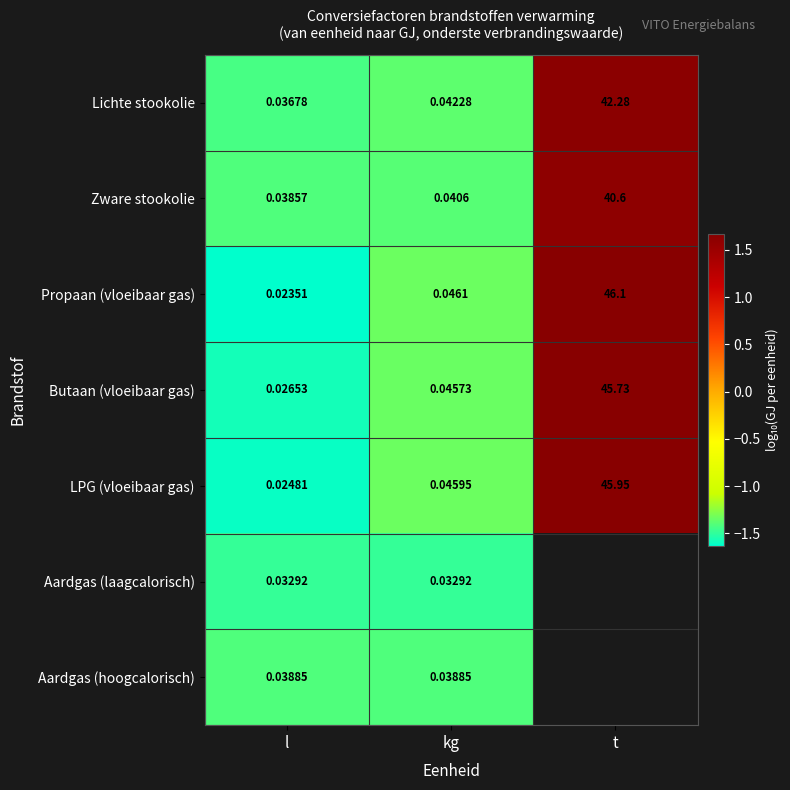

Where is Lichte stookolie nearest to the value 21?

kg